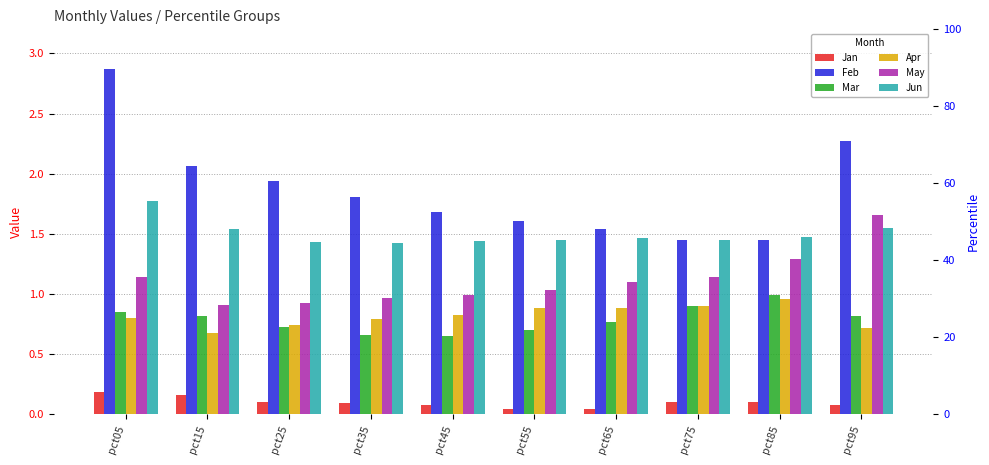

List the labels in order of Jan value, smallest first.

pct65, pct55, pct45, pct95, pct35, pct25, pct85, pct75, pct15, pct05